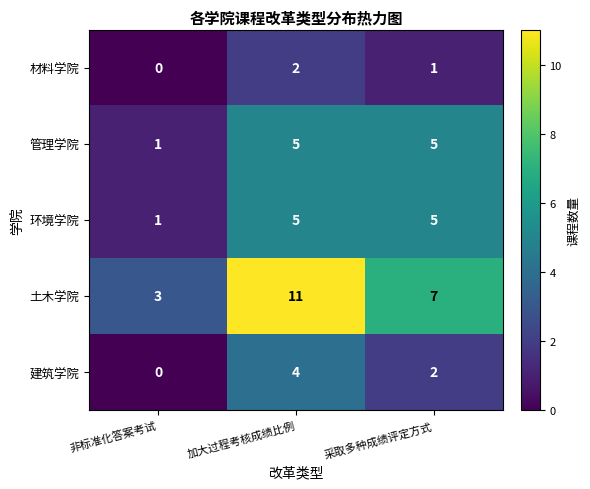

Which series has the largest total across all categories?

土木学院